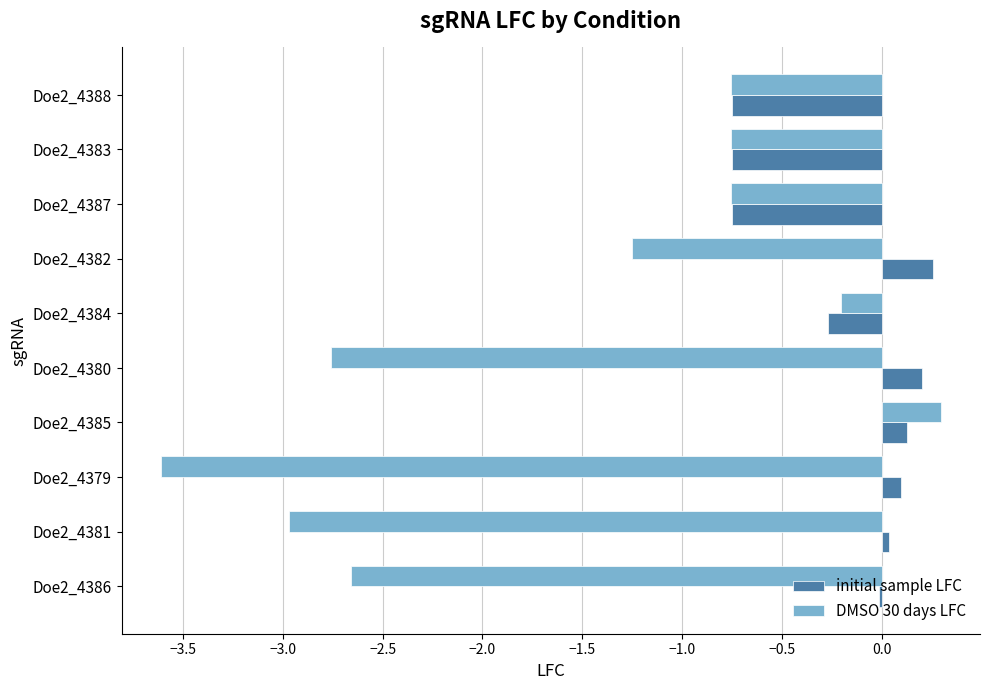

Is the value of DMSO 30 days LFC at Doe2_4387 greater than the value of initial sample LFC at Doe2_4379?

No